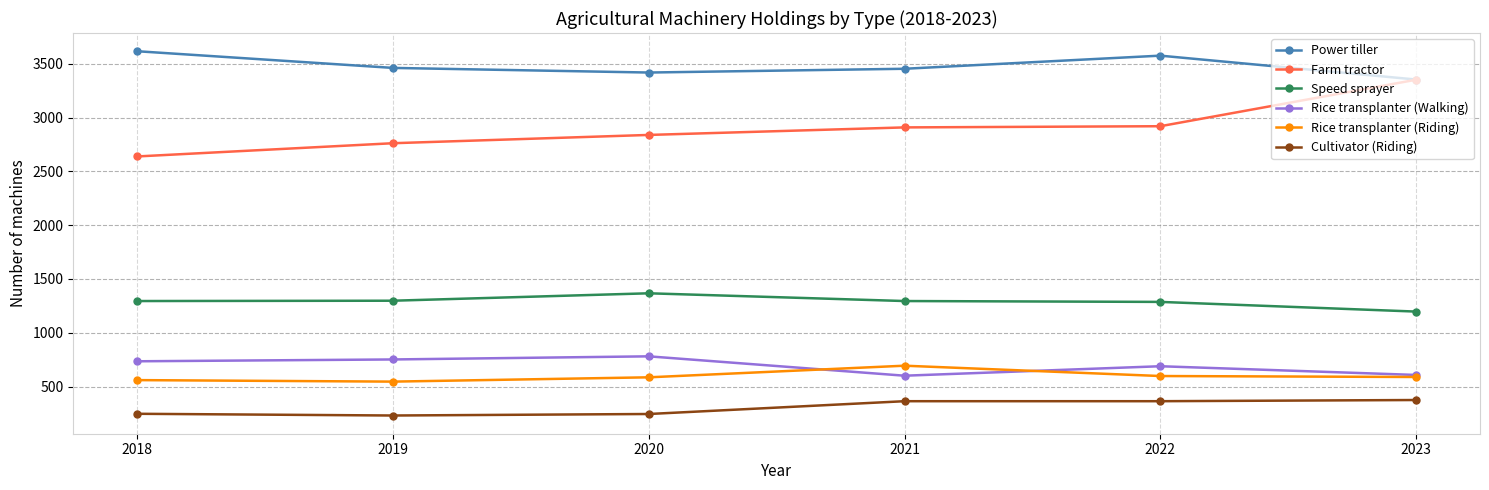

How many data points in Speed sprayer are less than 1295?

2